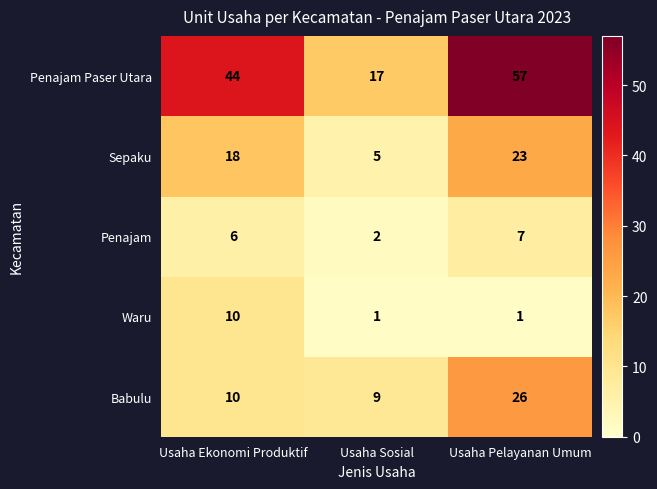

Which category has the highest value across all series?

Usaha Pelayanan Umum